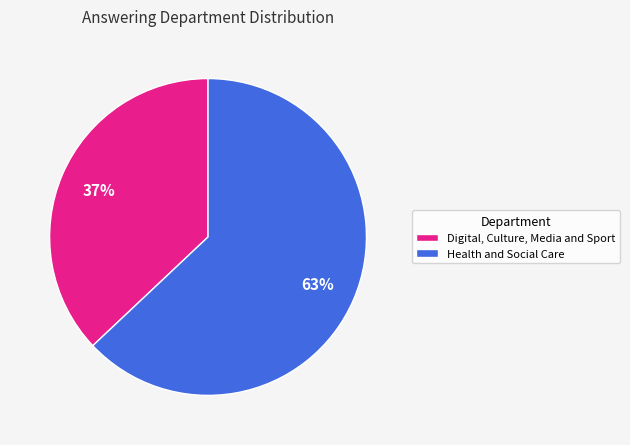

What is the smallest slice in the pie chart?

Digital, Culture, Media and Sport